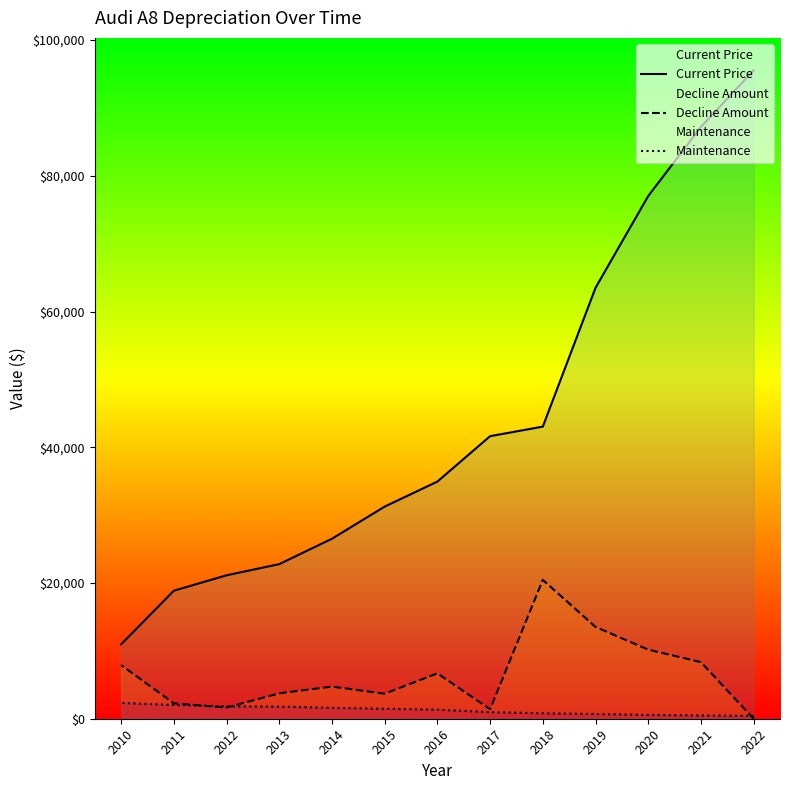

What is the lowest value of the Current Price series?

10964